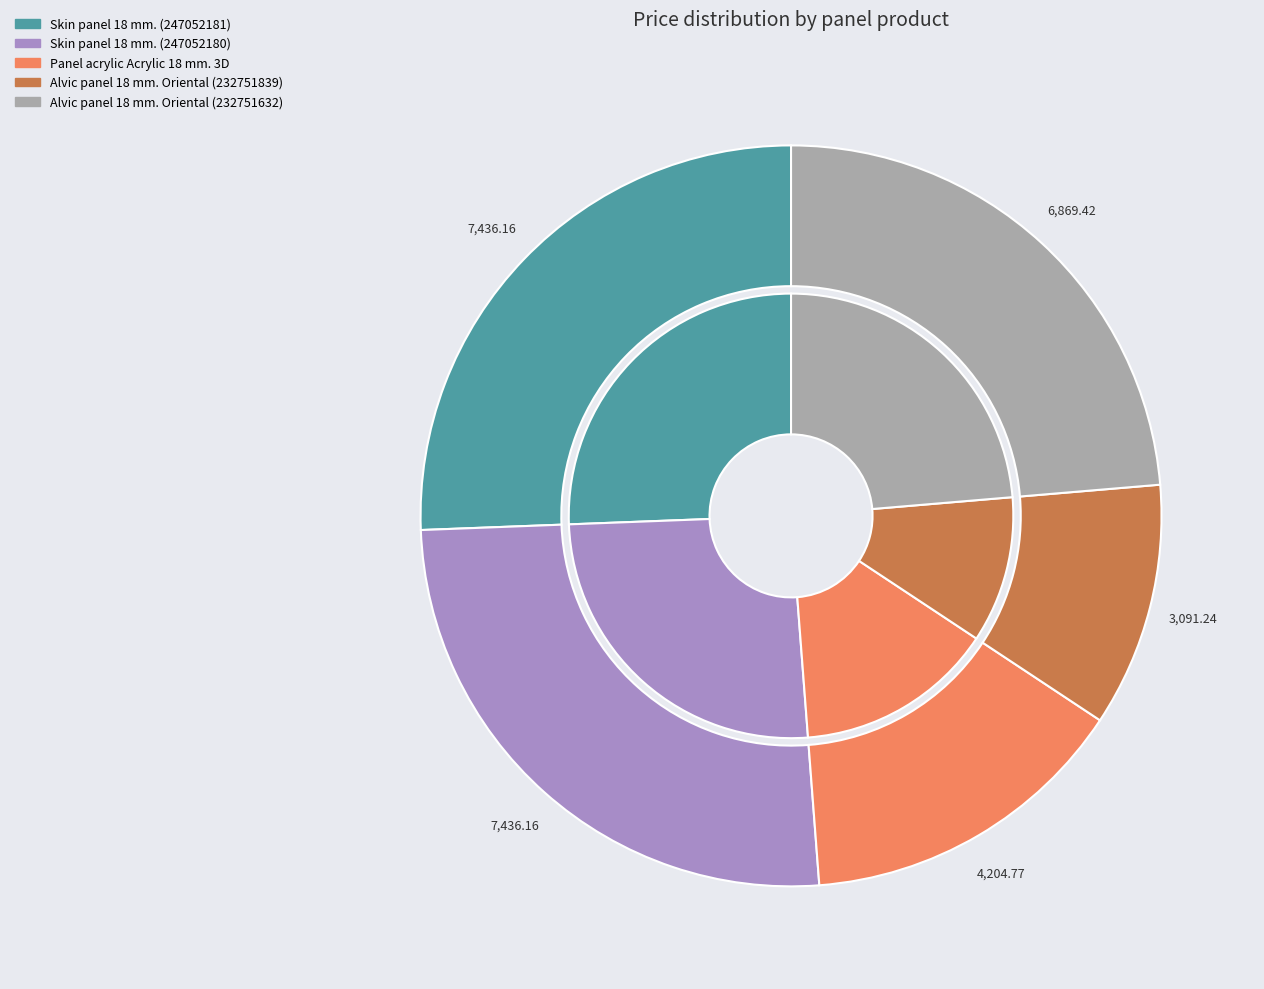

To the nearest percent, what is the difference between the Panel acrylic Acrylic 18 mm. 3D and Skin panel 18 mm. (247052180) slice percentages?

11%